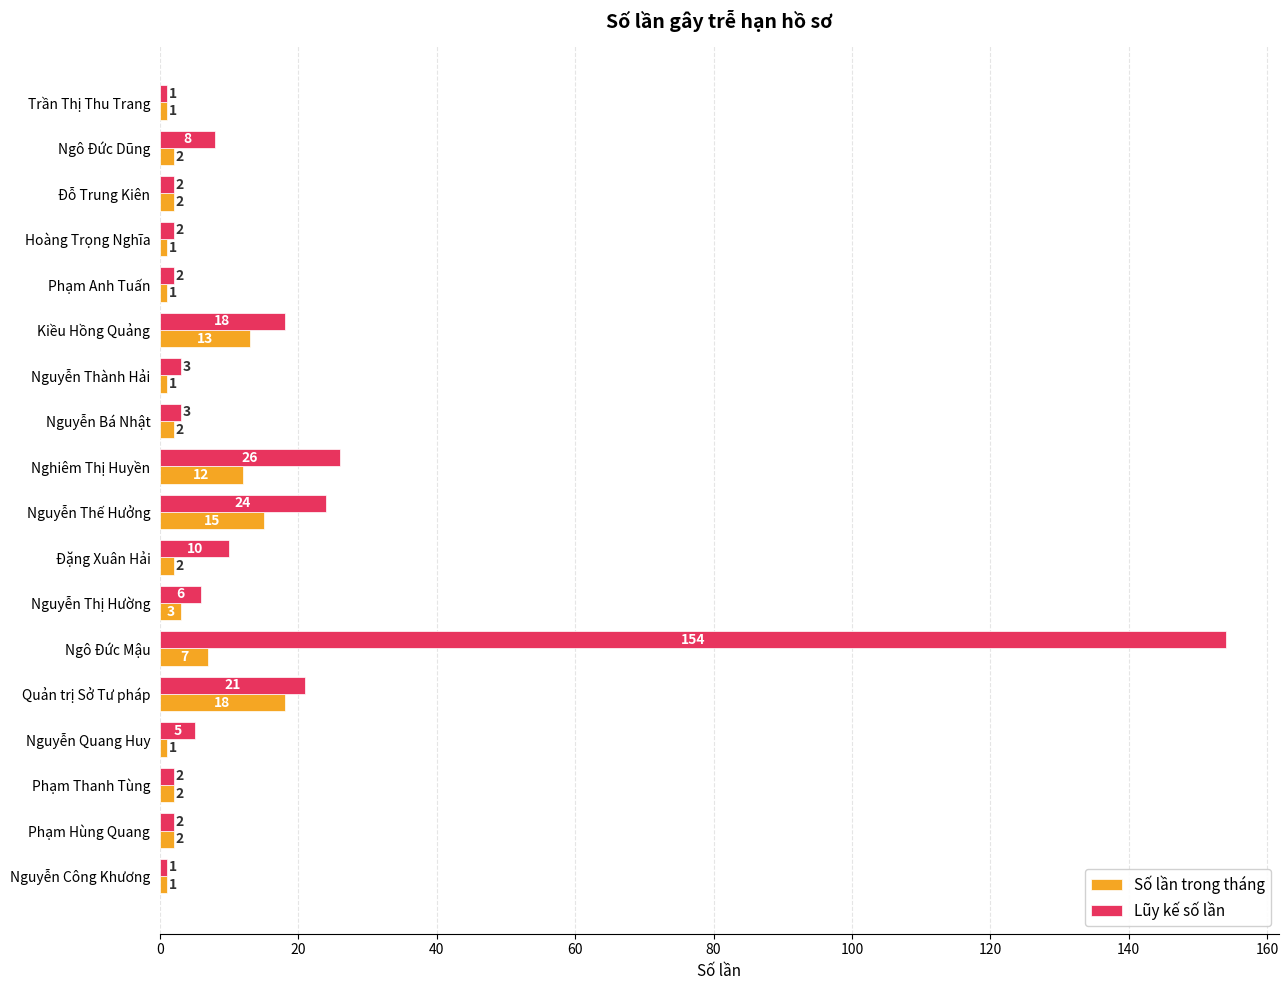

Rank the series by their average value, from lowest to highest.

Số lần trong tháng, Lũy kế số lần